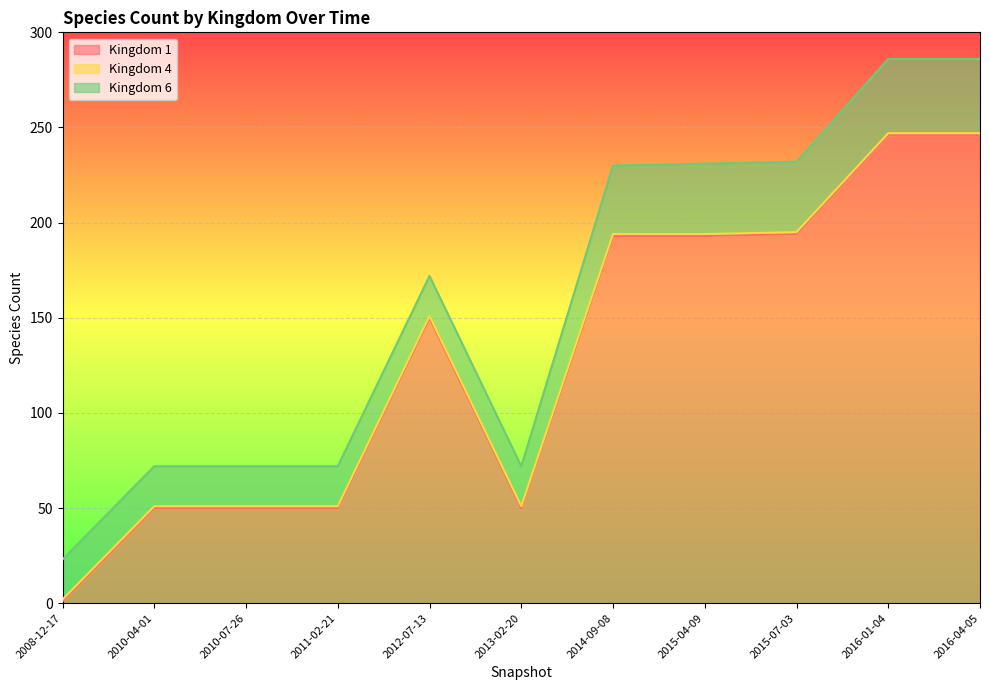

What is the greatest value displayed?

246